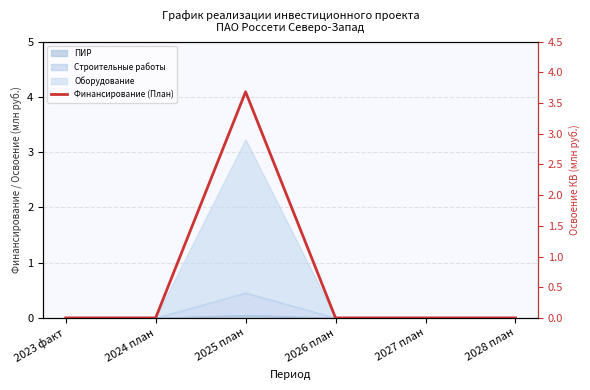

True or false: Финансирование (План) and Освоение (План) intersect in this chart.

False